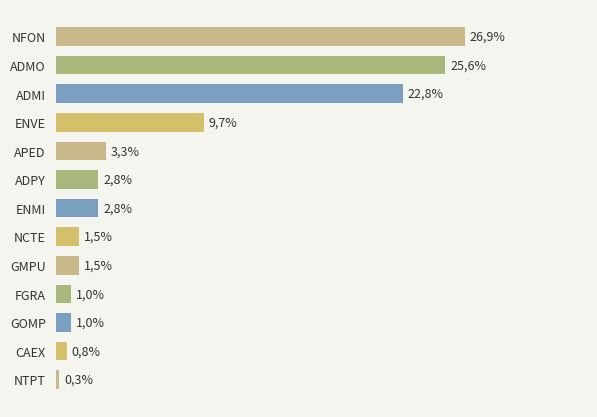

Are the bars horizontal?

Yes